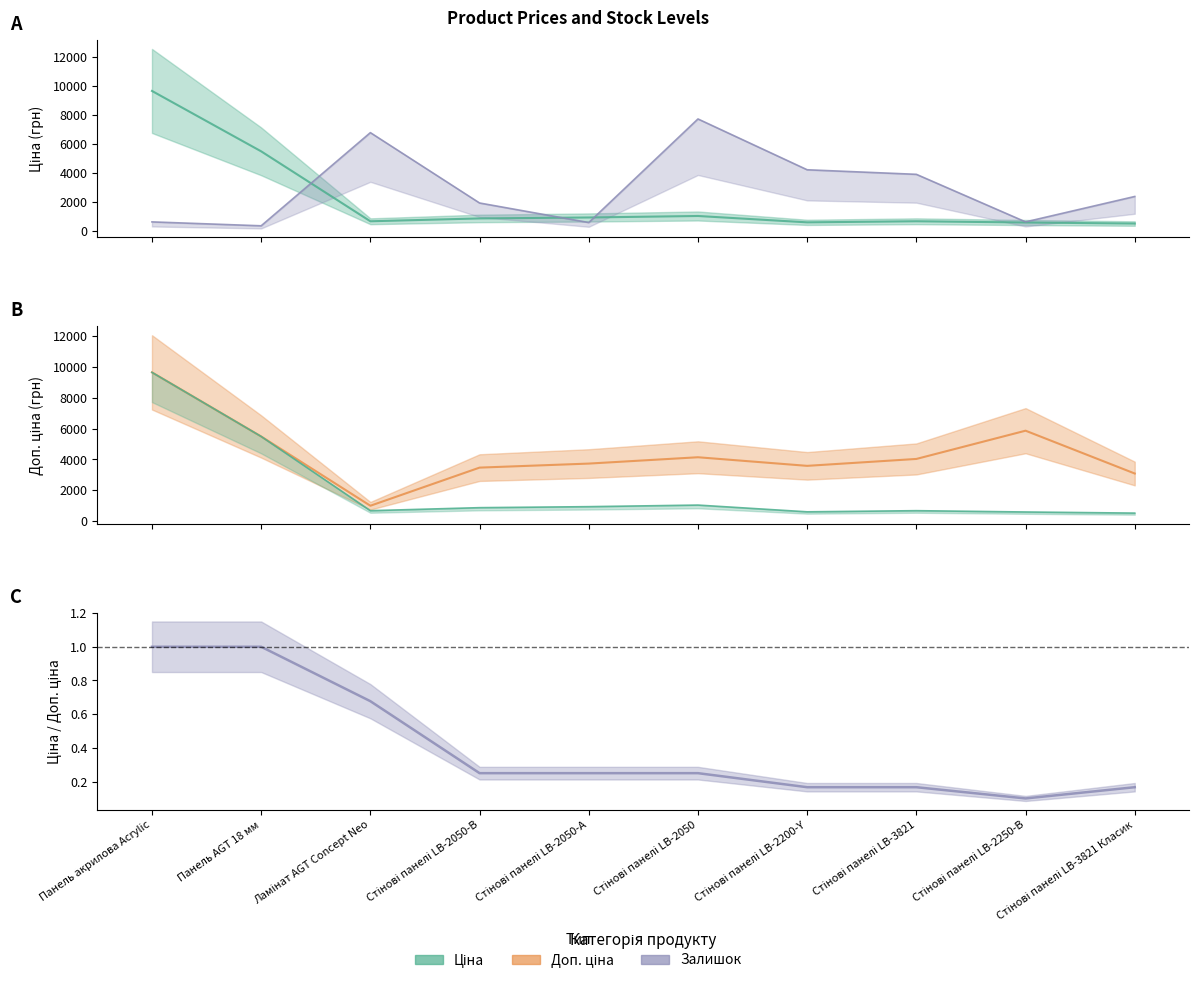

True or false: Ціна and Залишок intersect in this chart.

True